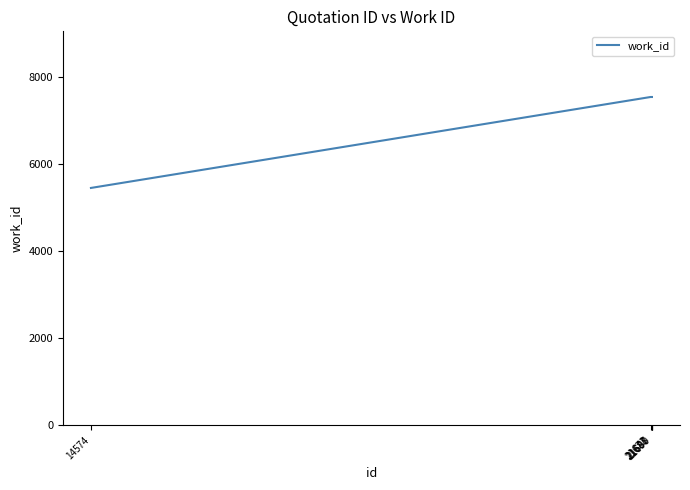

How many lines are shown in the chart?

1